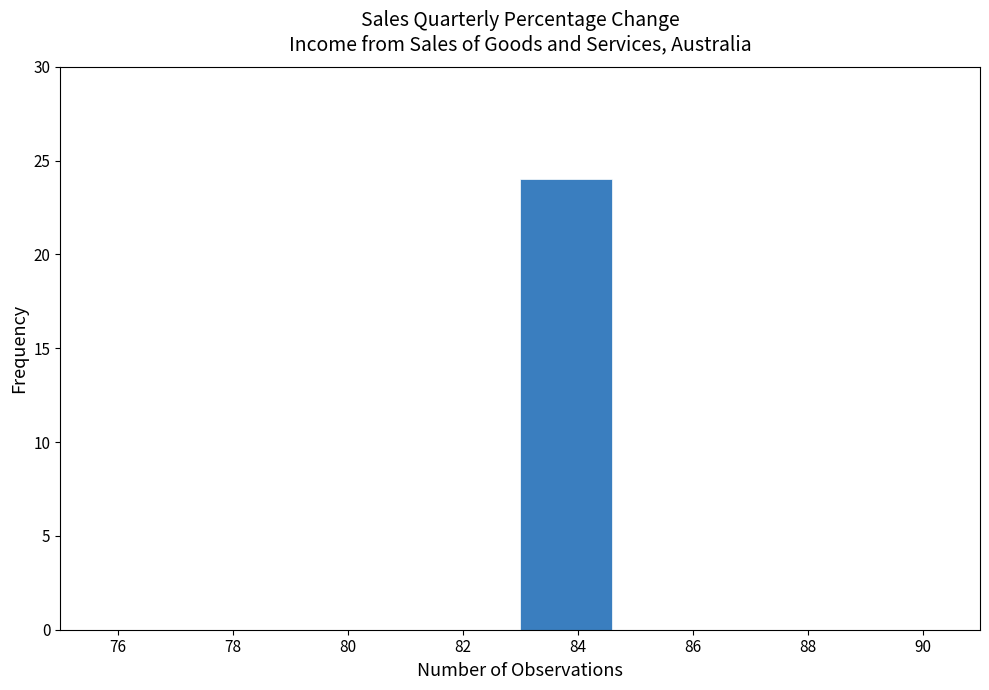

Reading left to right, transcribe this chart: for each bar, give the range it covers on the x-axis and its height. The values are not printed on the chart, so give them approximately, as read against the axis.

75.0 to 76.6: 0
76.6 to 78.2: 0
78.2 to 79.8: 0
79.8 to 81.4: 0
81.4 to 83.0: 0
83.0 to 84.6: 24
84.6 to 86.2: 0
86.2 to 87.8: 0
87.8 to 89.4: 0
89.4 to 91.0: 0